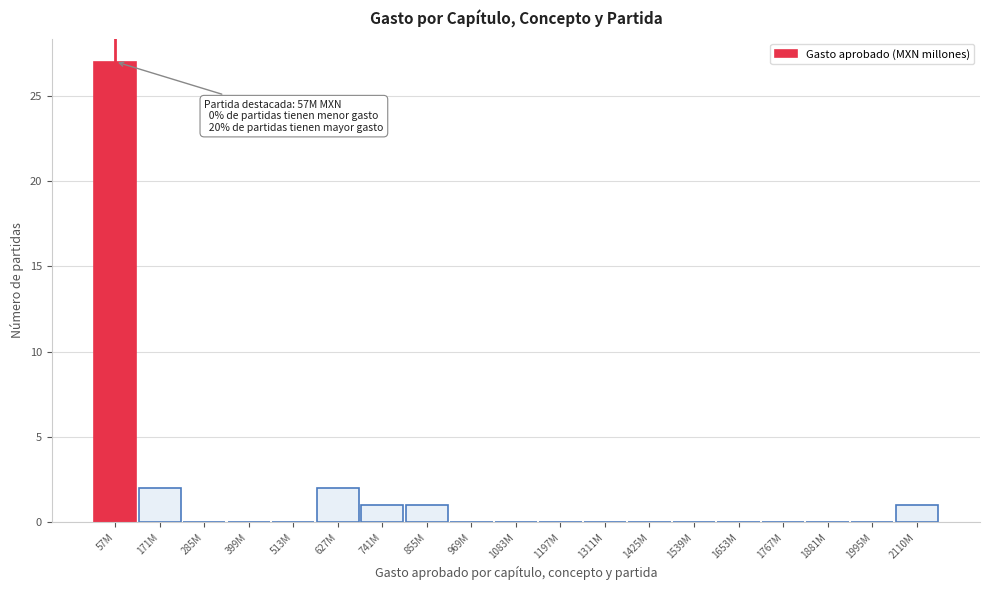

Reading right to left, extract all data points from this chart.

2110M=1	1995M=0	1881M=0	1767M=0	1653M=0	1539M=0	1425M=0	1311M=0	1197M=0	1083M=0	969M=0	855M=1	741M=1	627M=2	513M=0	399M=0	285M=0	171M=2	57M=27